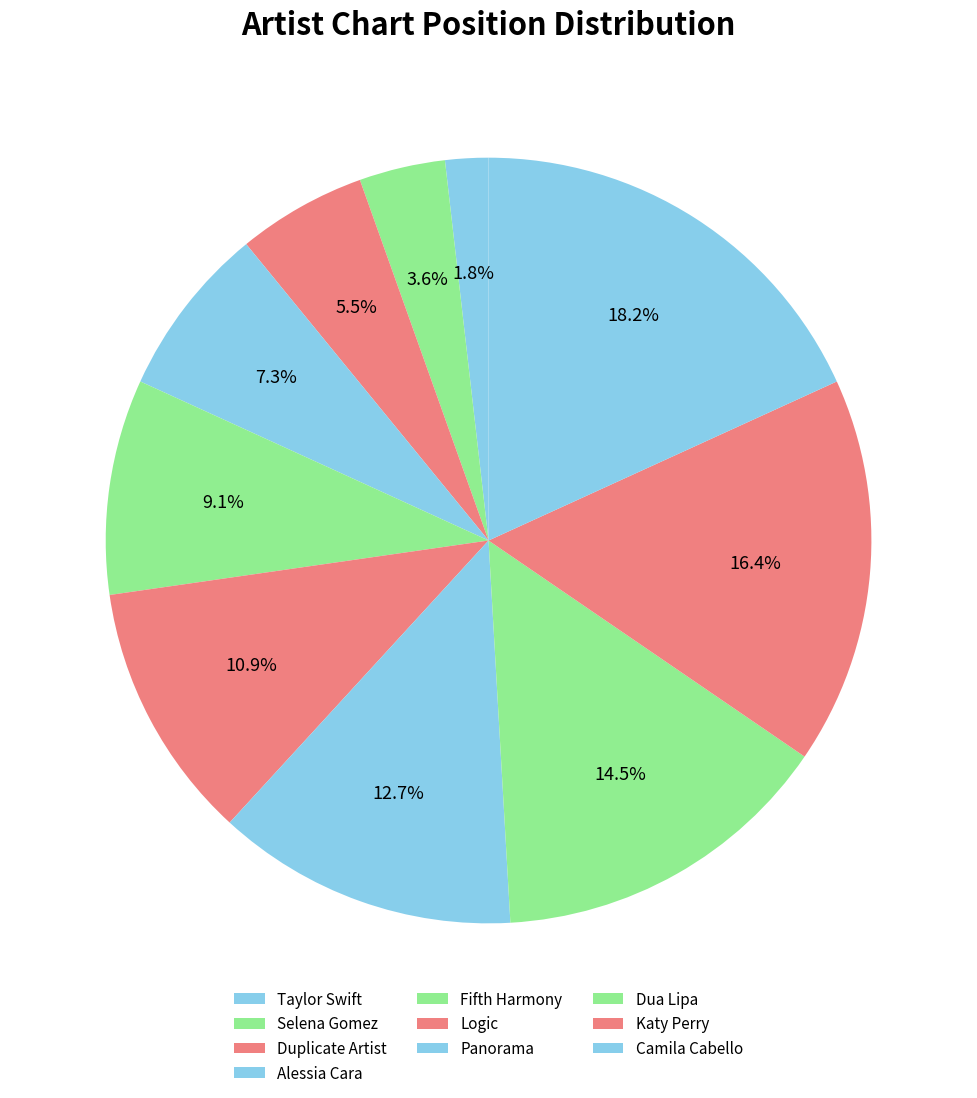

True or false: Taylor Swift accounts for 2% of the total.

True